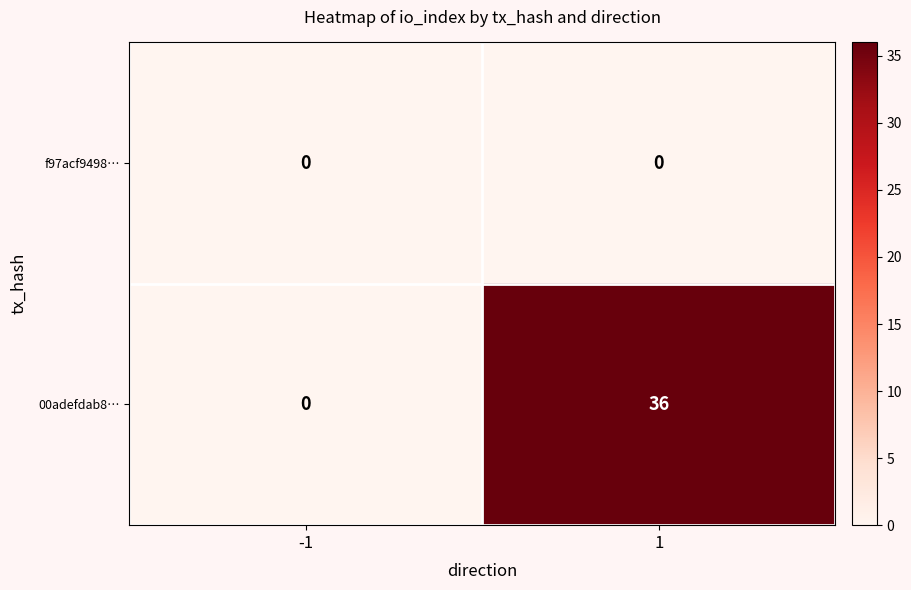

List the series in order of their overall mean, highest first.

00adefdab8…, f97acf9498…